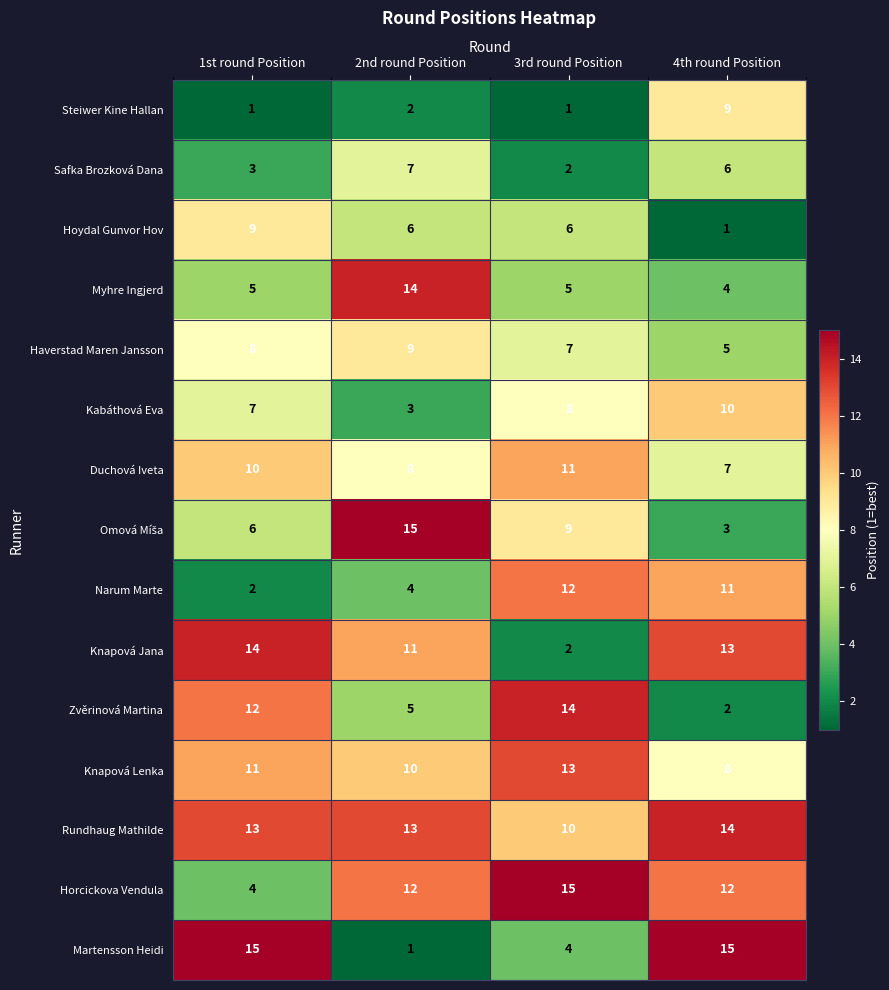

How many categories are shown in the chart?

4